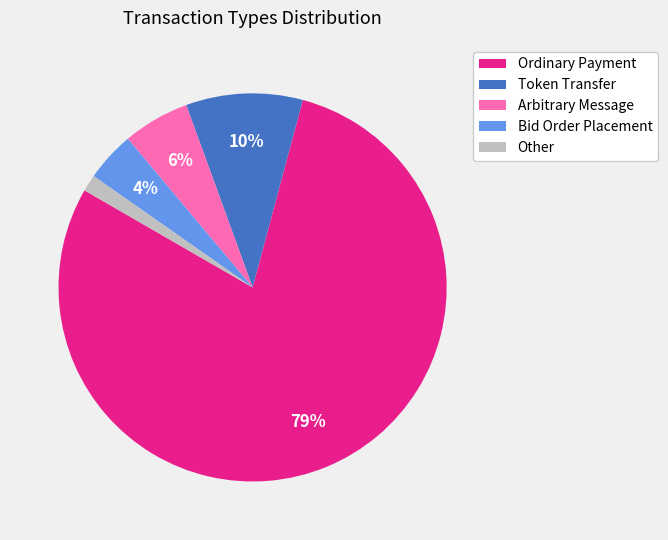

What is the ratio of the value at Token Transfer to the value at Ordinary Payment?

0.1